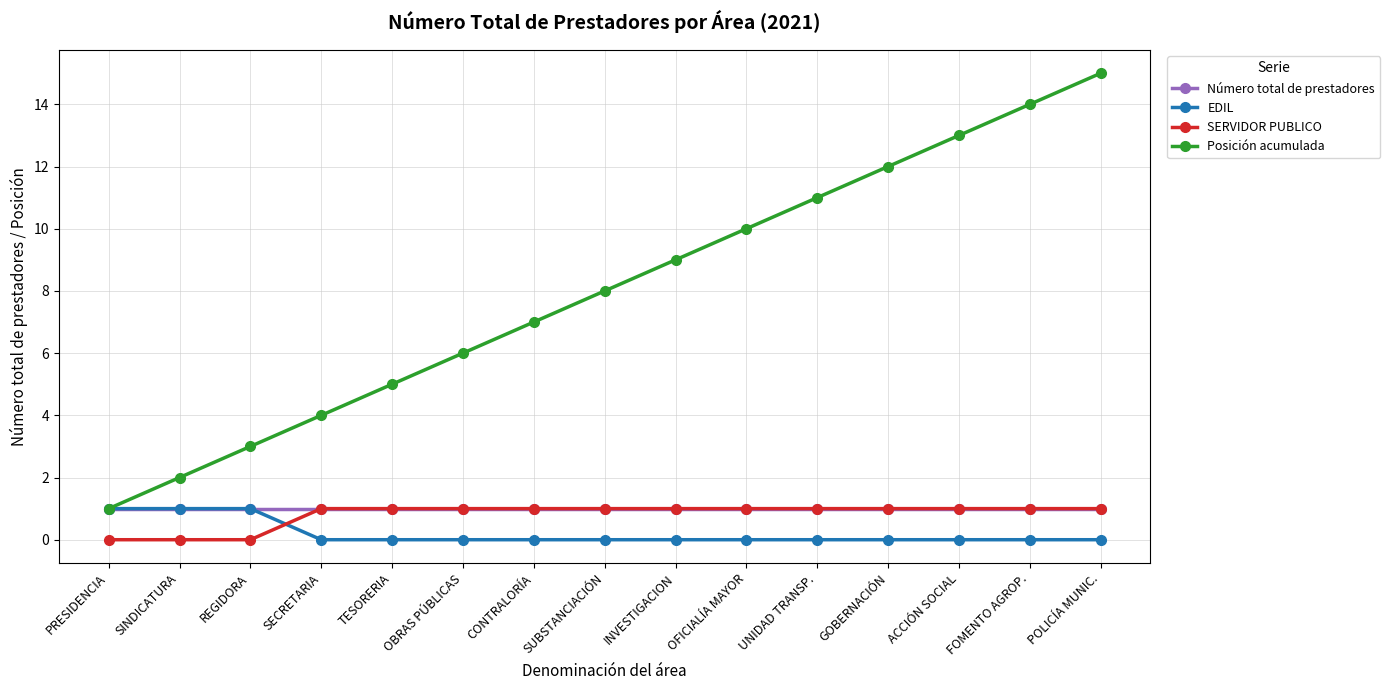

What is the difference between the second highest and minimum values in the EDIL series?

1